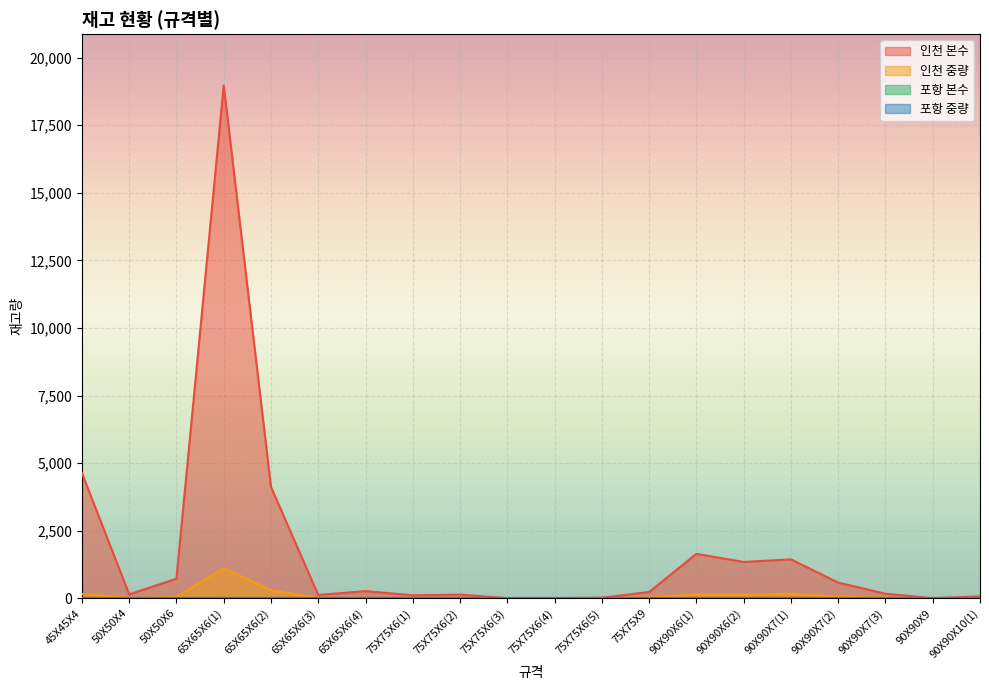

Which has a higher value, 65X65X6(2) or 75X75X6(5)?

65X65X6(2)